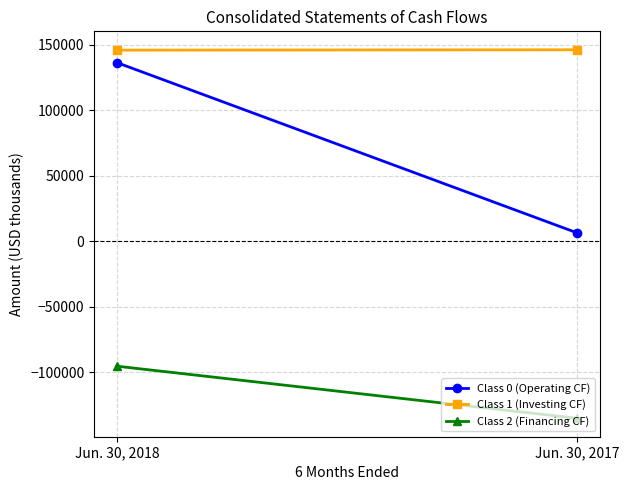

Which category has the highest value in the Class 0 (Operating CF) series?

Jun. 30, 2018